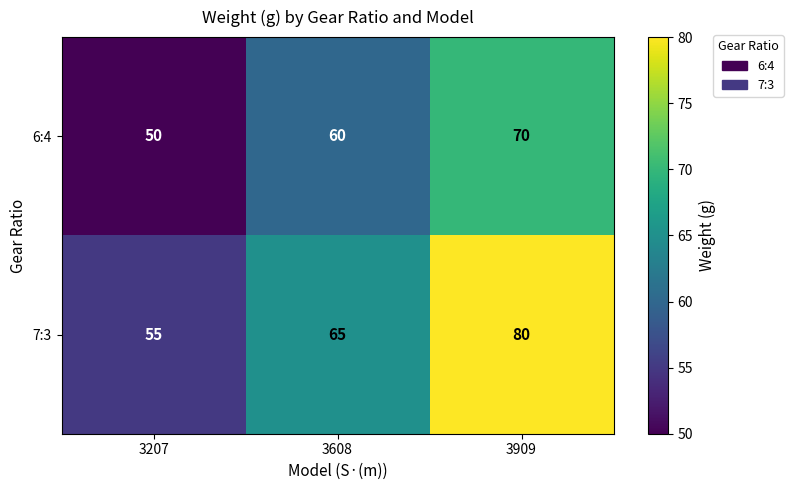

How many distinct data groups are displayed?

2